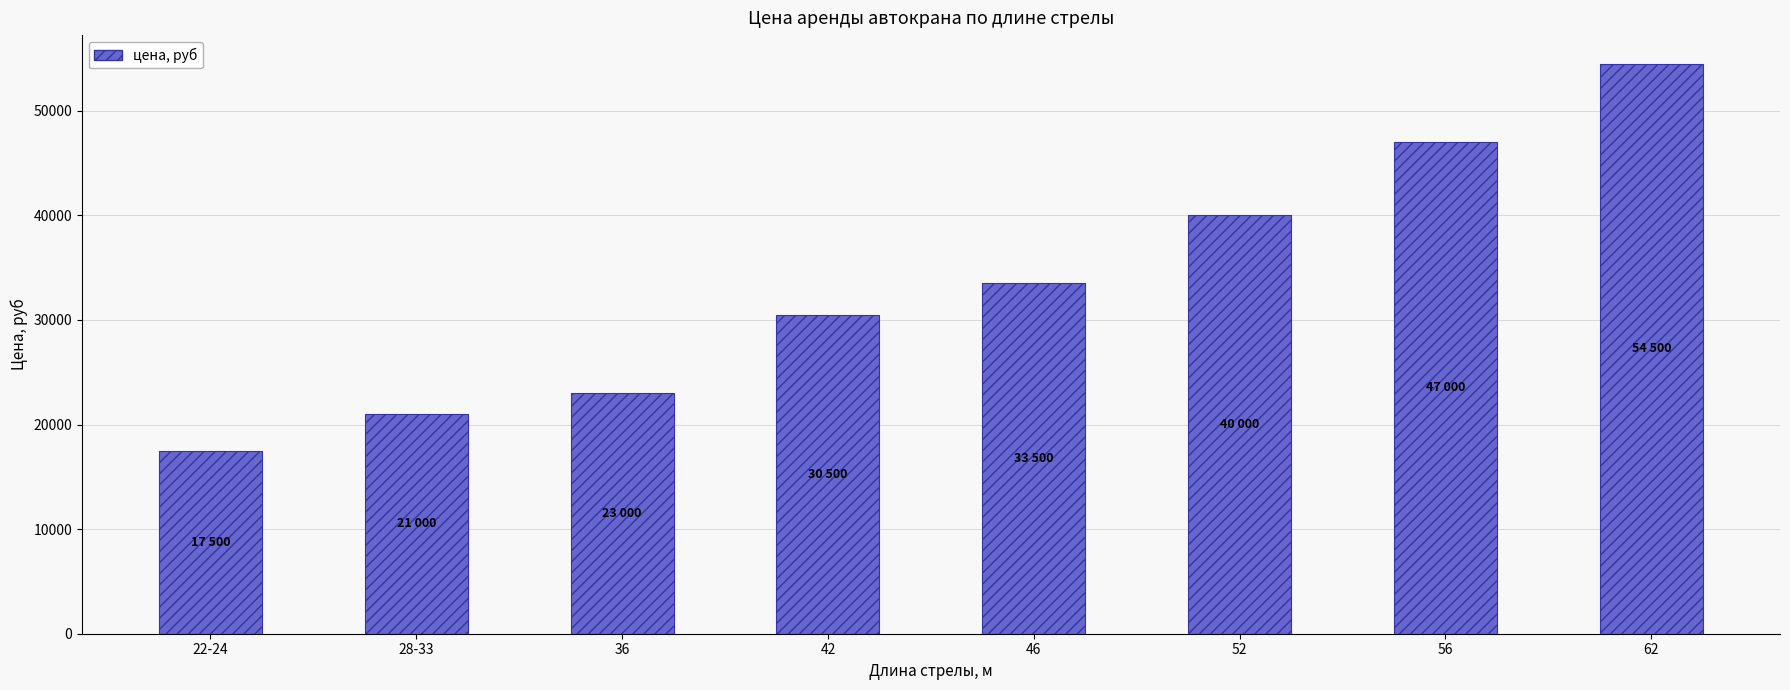

The chart shows a value of 23000 at 36. True or false?

True